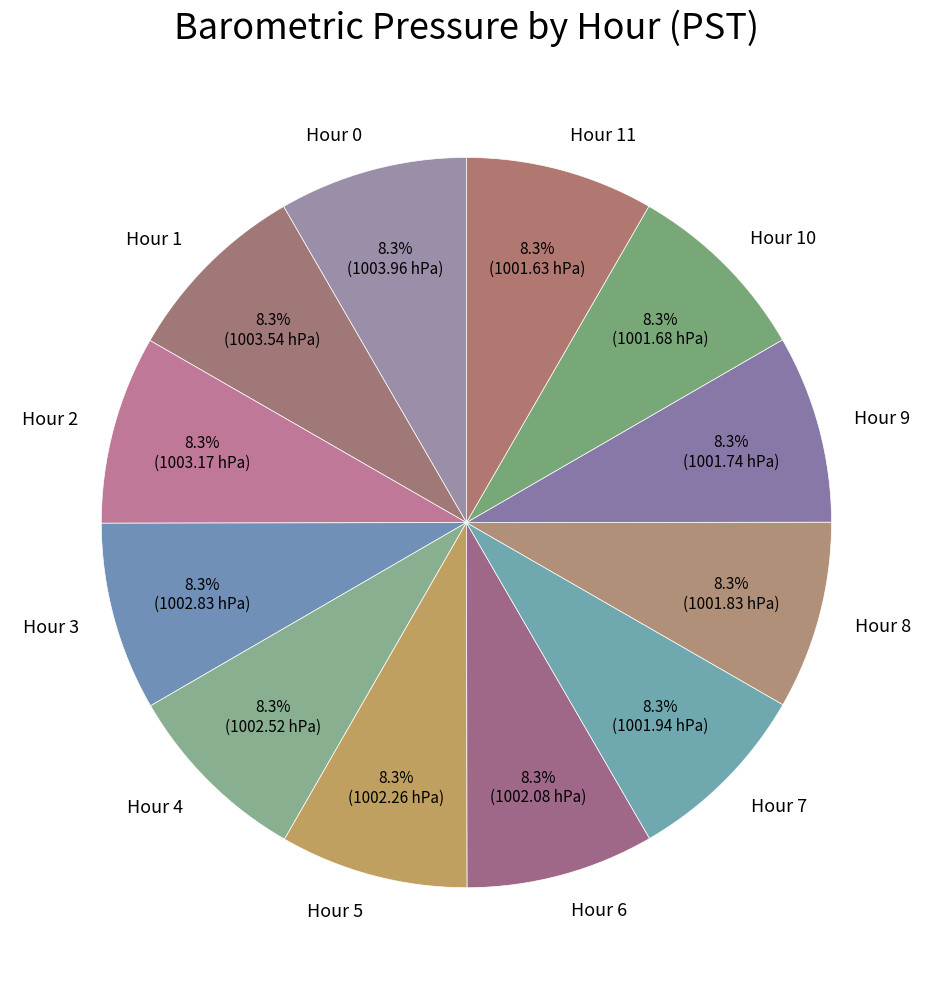

Is it true that Hour 3 is 8% of the pie?

True